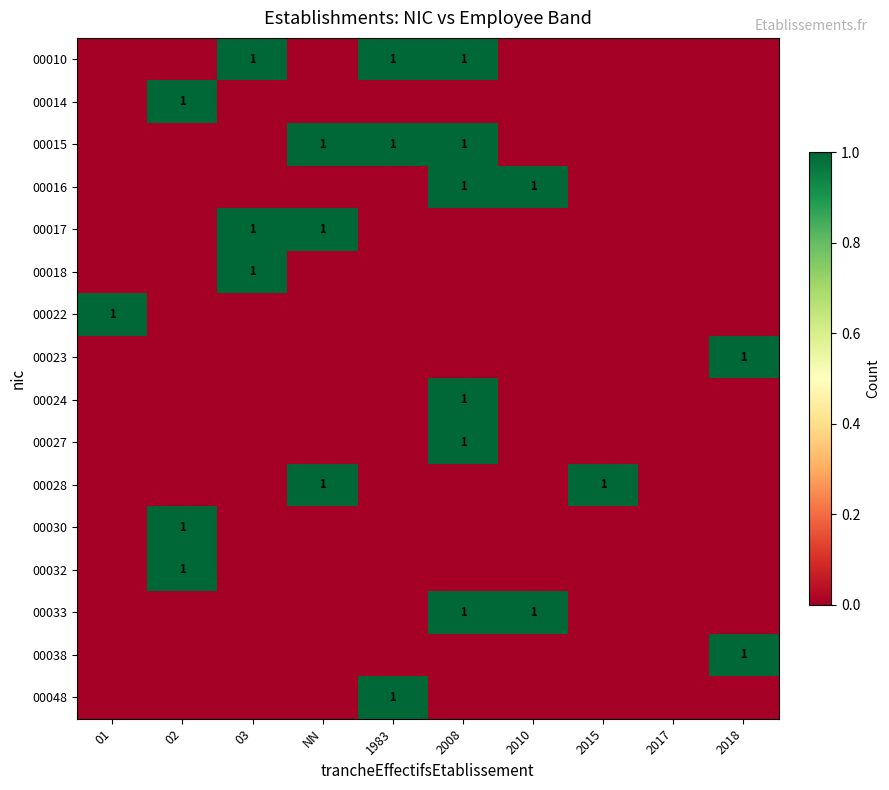

True or false: 00015 has a value of 1 at 1983.

True